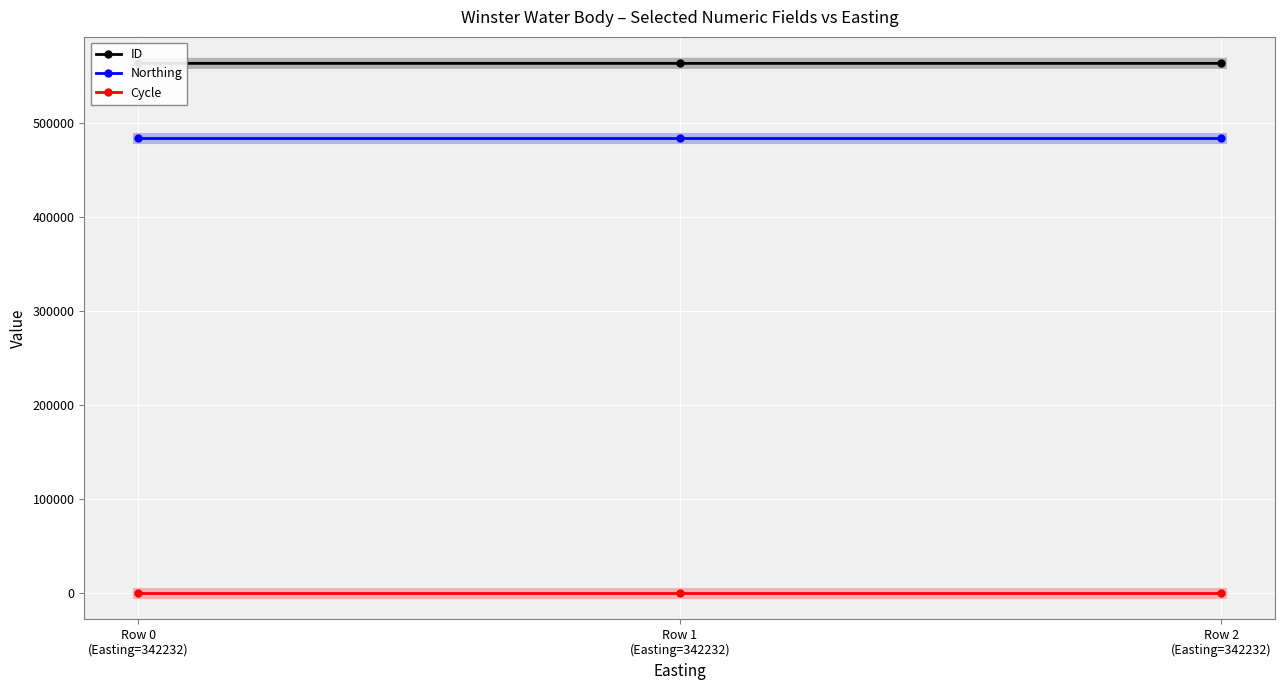

List the series in order of their peak value, lowest first.

Cycle, Northing, ID